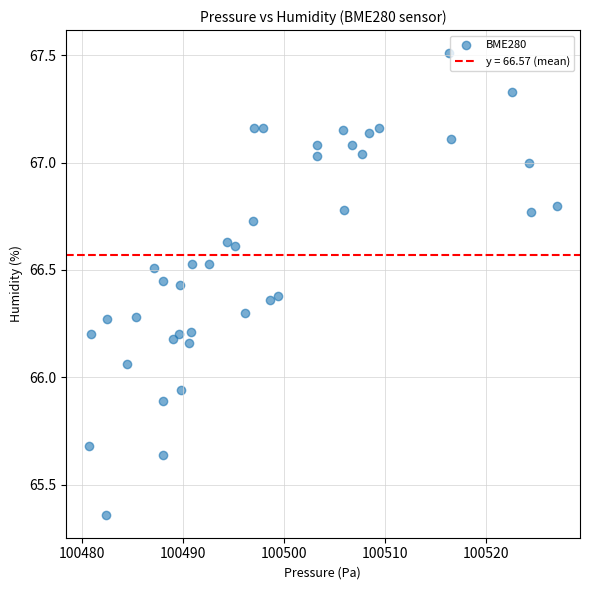

What is the range of X values (max minus min)?

46.2